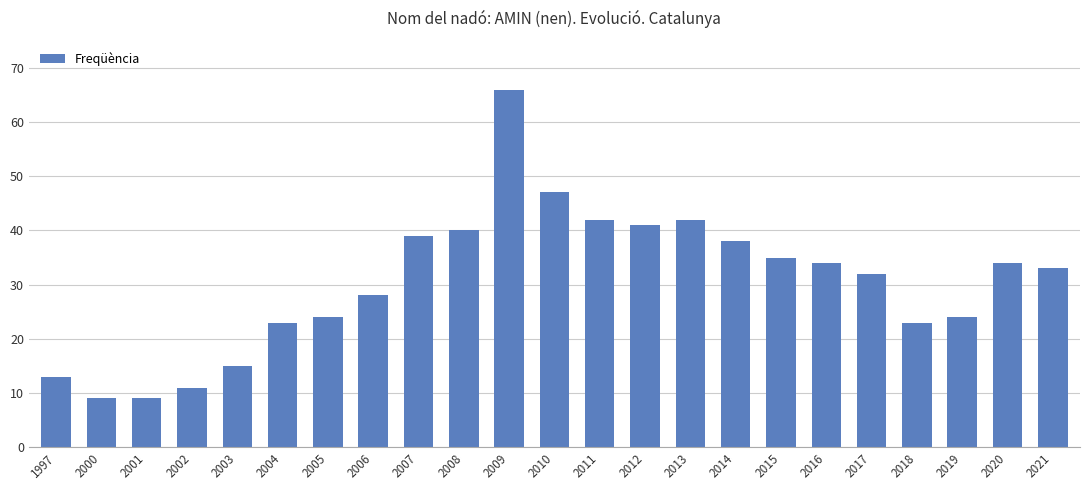

How many bars are there in total?

23